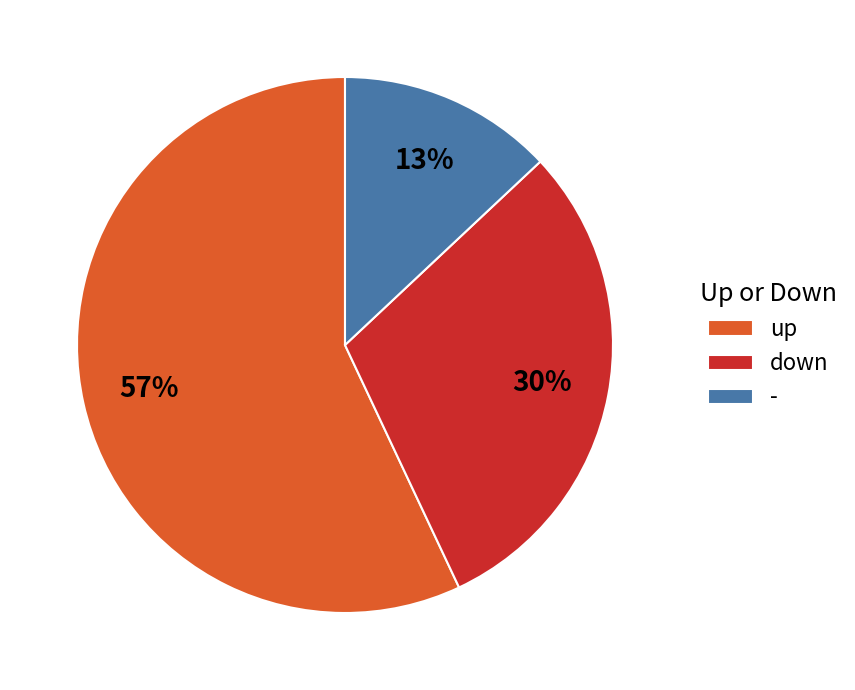

Rank the categories by value from highest to lowest.

up, down, -